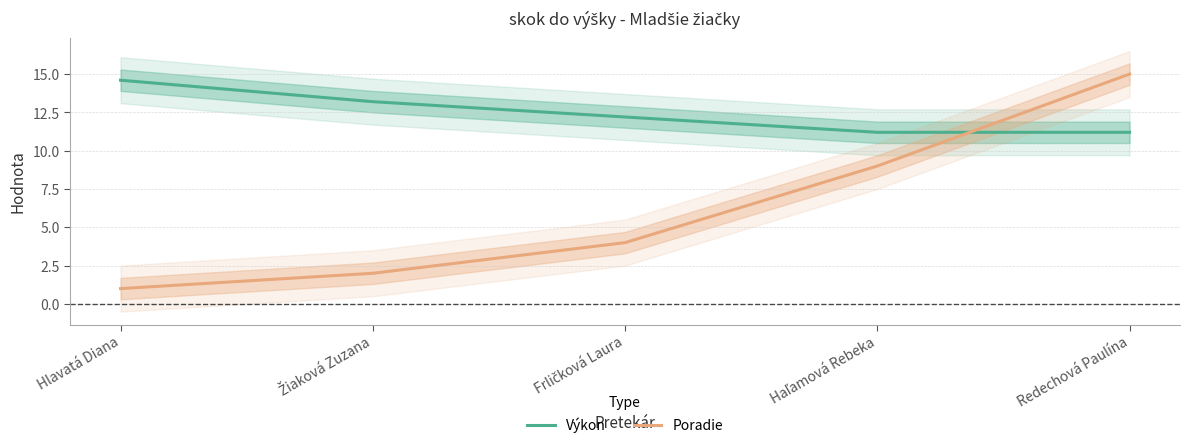

How many data points in Výkon are less than 12?

2